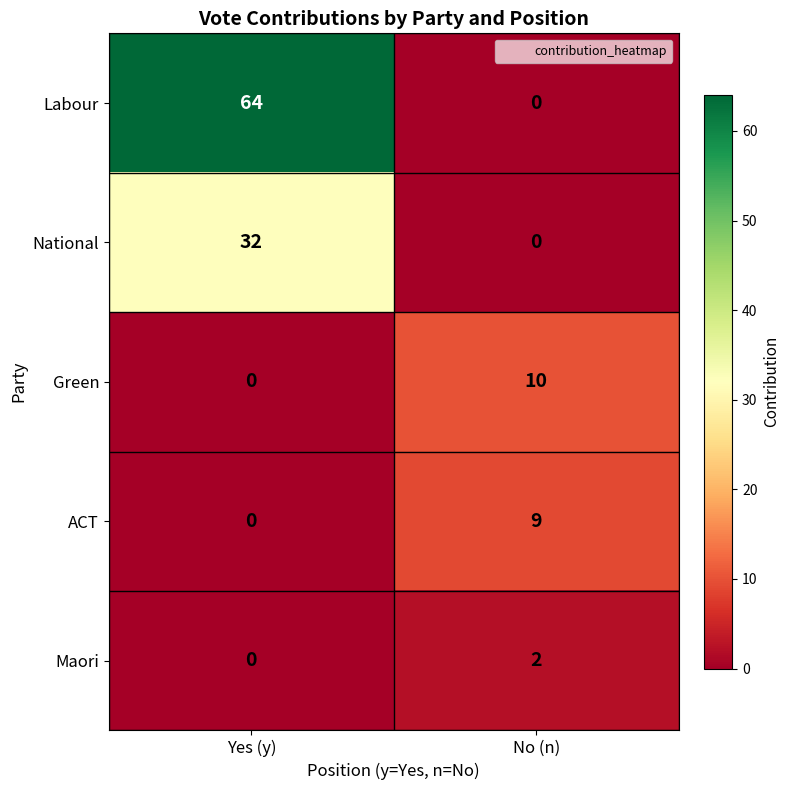

What is the difference between the maximum and minimum values in the ACT series?

9